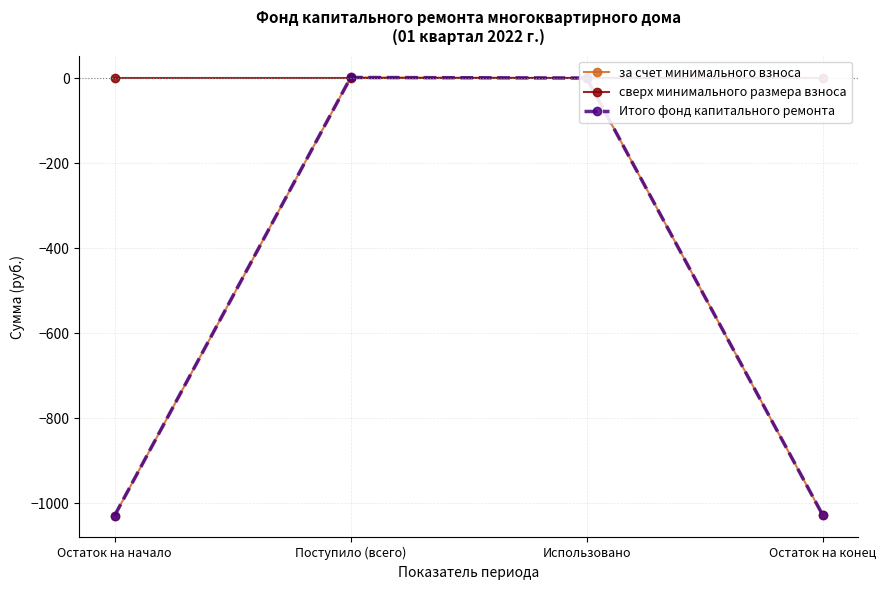

What are all the series names shown in the legend?

за счет минимального взноса, сверх минимального размера взноса, Итого фонд капитального ремонта